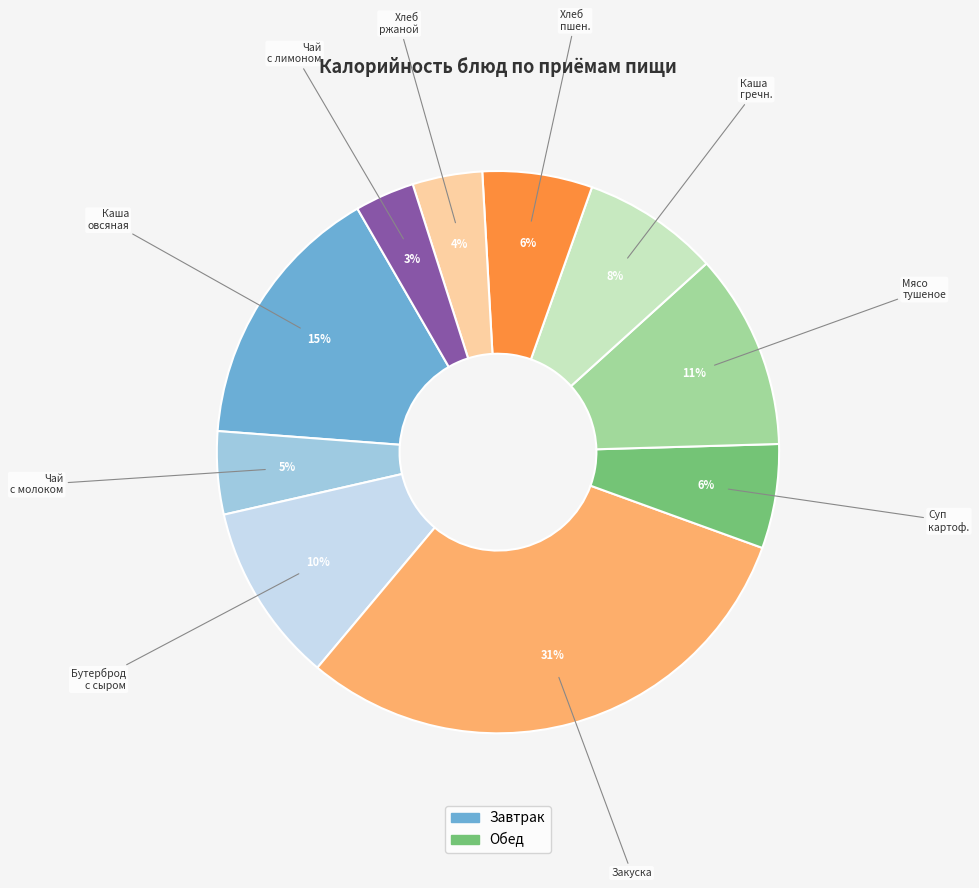

How many segments does this pie chart have?

10